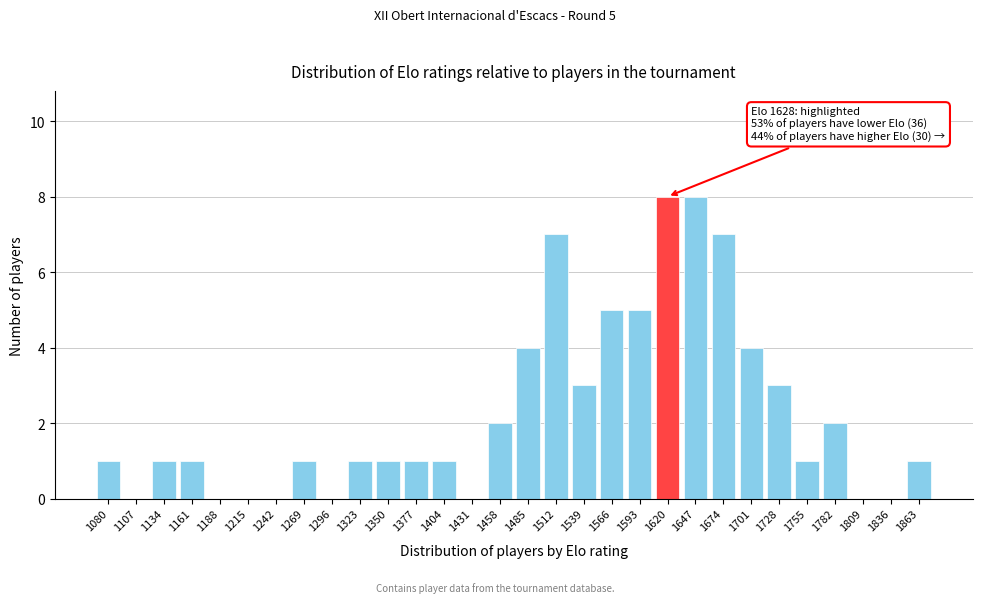

Reading right to left, list all the values displayed in this chart.

1863=1	1836=0	1809=0	1782=2	1755=1	1728=3	1701=4	1674=7	1647=8	1620=8	1593=5	1566=5	1539=3	1512=7	1485=4	1458=2	1431=0	1404=1	1377=1	1350=1	1323=1	1296=0	1269=1	1242=0	1215=0	1188=0	1161=1	1134=1	1107=0	1080=1